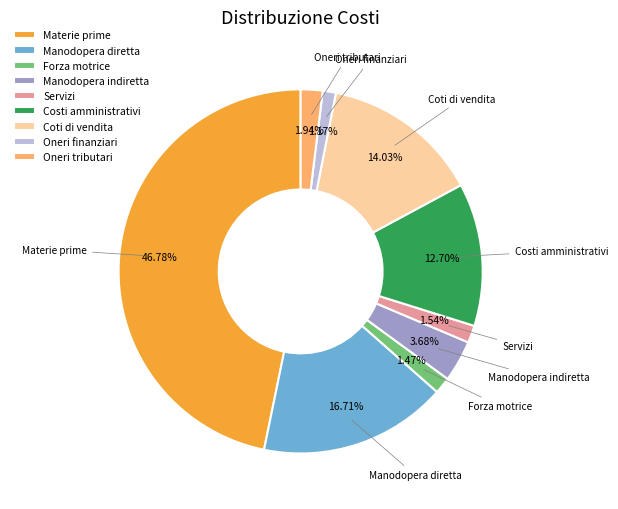

What is the total percentage of Manodopera diretta and Oneri finanziari?

17.9%